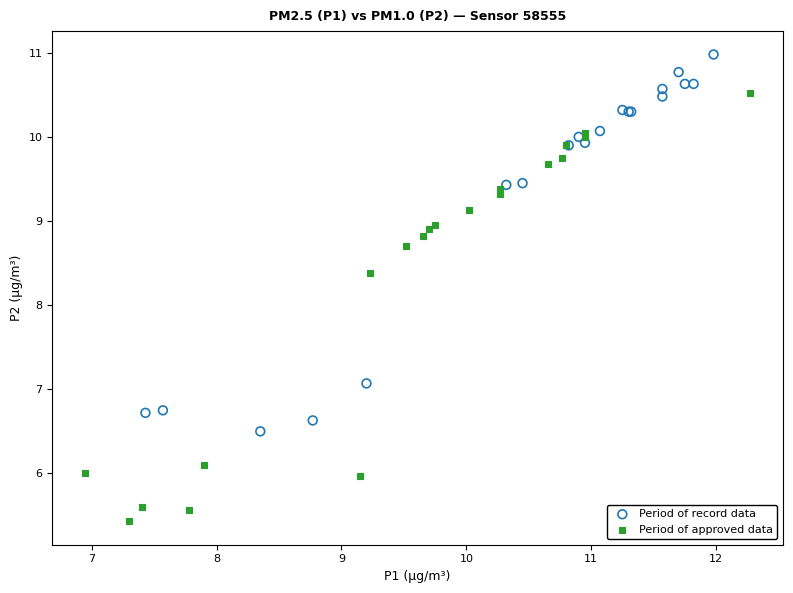

Which series reaches the minimum Y coordinate?

Period of approved data